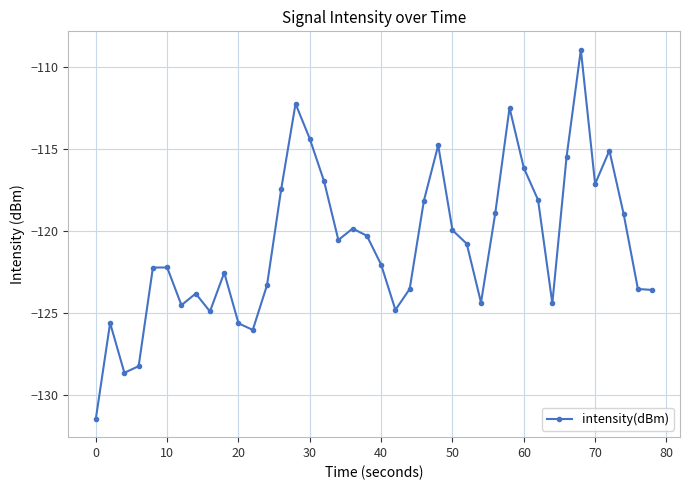

What is the difference between the maximum and minimum values?

22.5